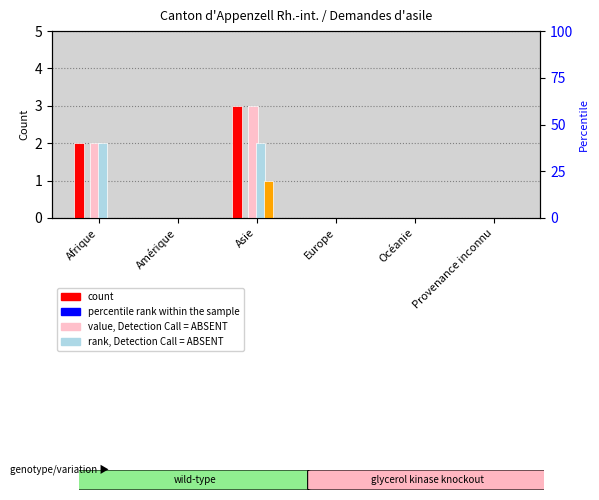

How many groups of bars are there?

6